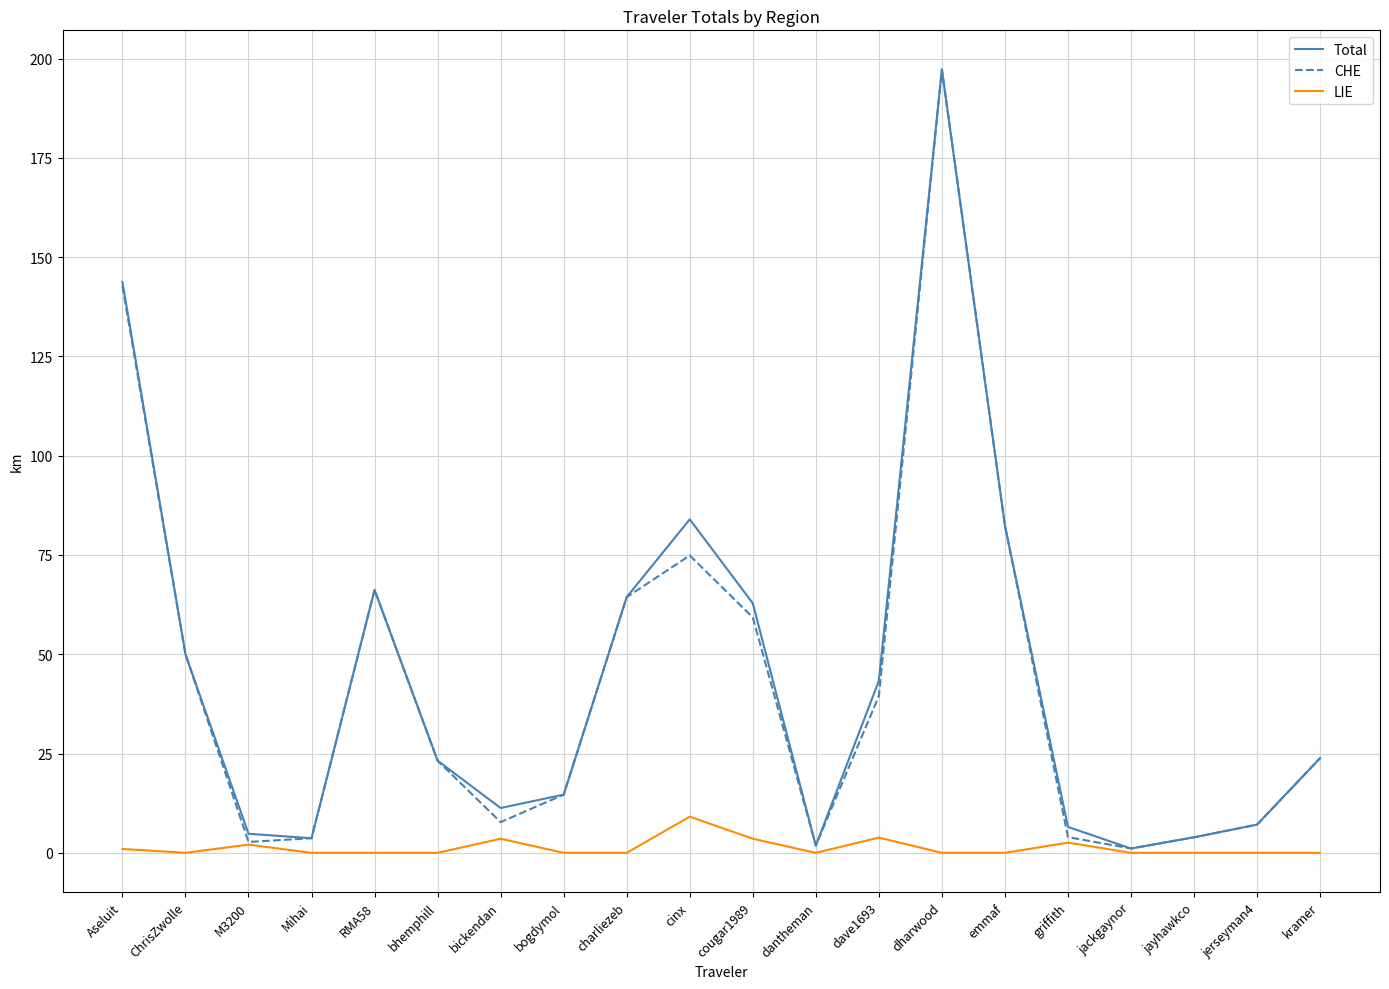

At which label does LIE reach its peak?

cinx